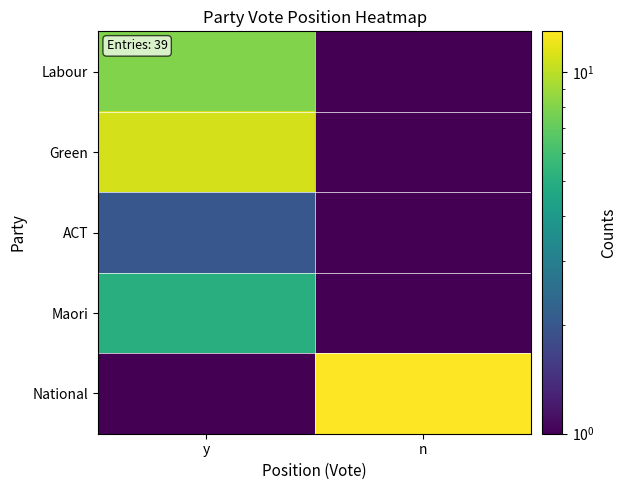

Which series has the largest range (max minus min)?

National